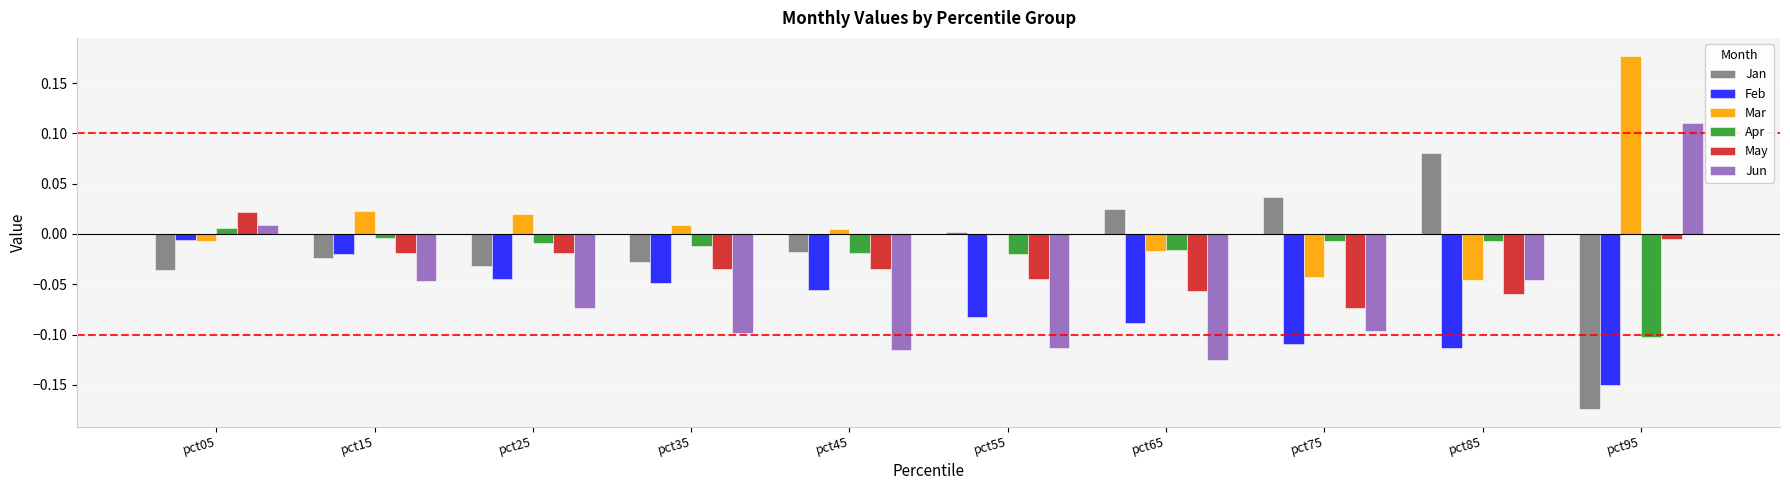

At which label does Feb reach its peak?

pct05